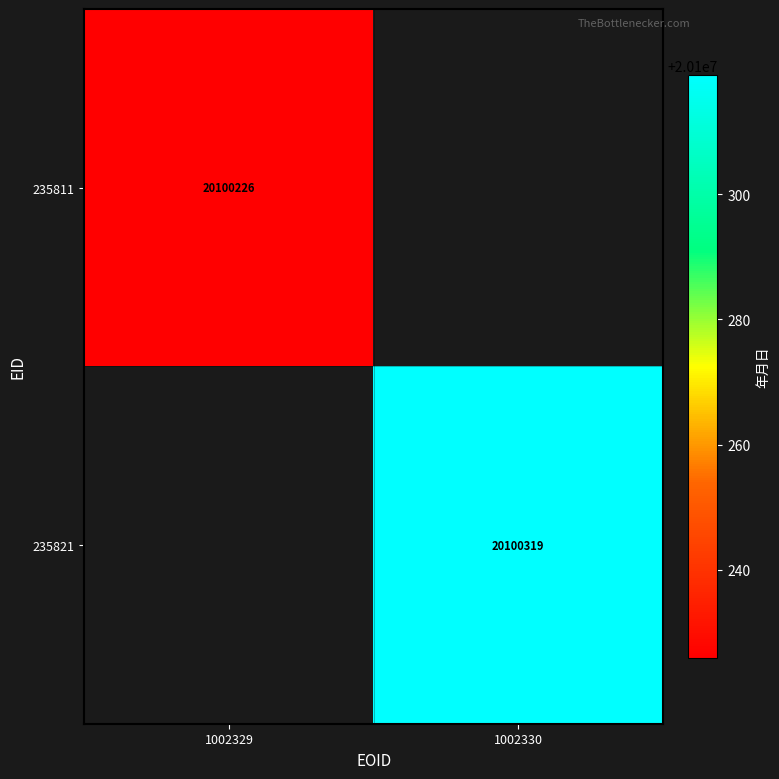

What is the greatest value displayed?

20100319.0